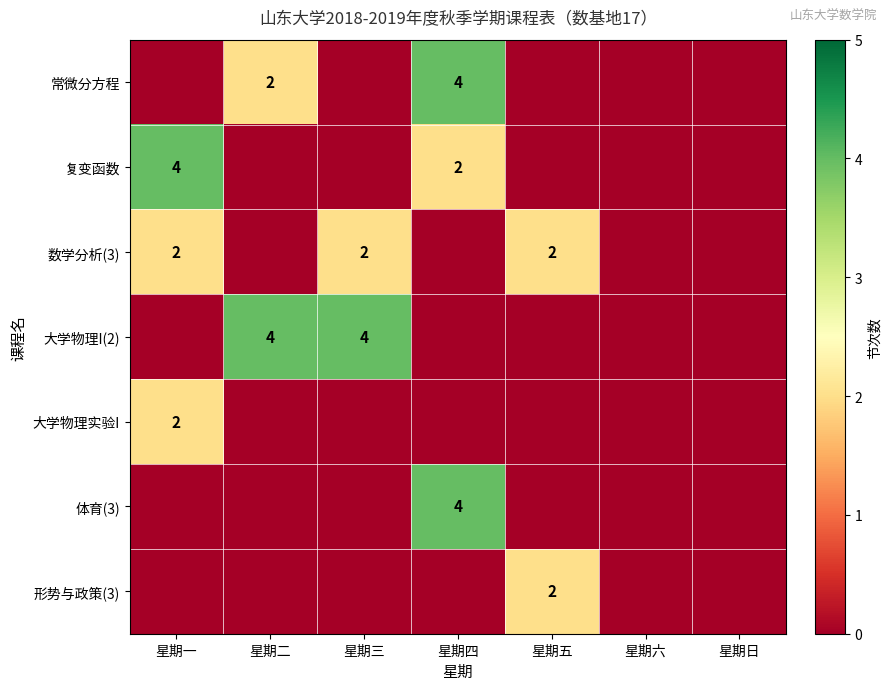

At which category is the sum across all series the highest?

星期四